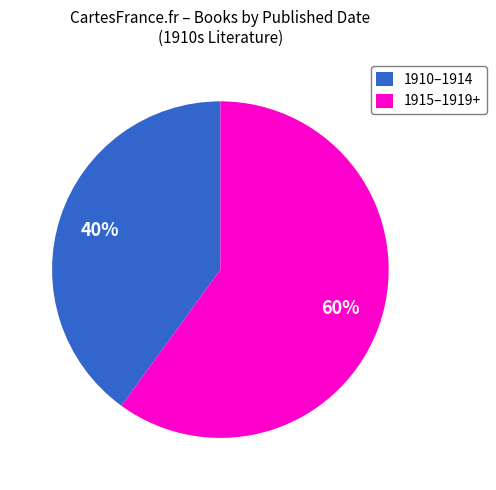

Which category has the smallest portion of the pie?

1910–1914